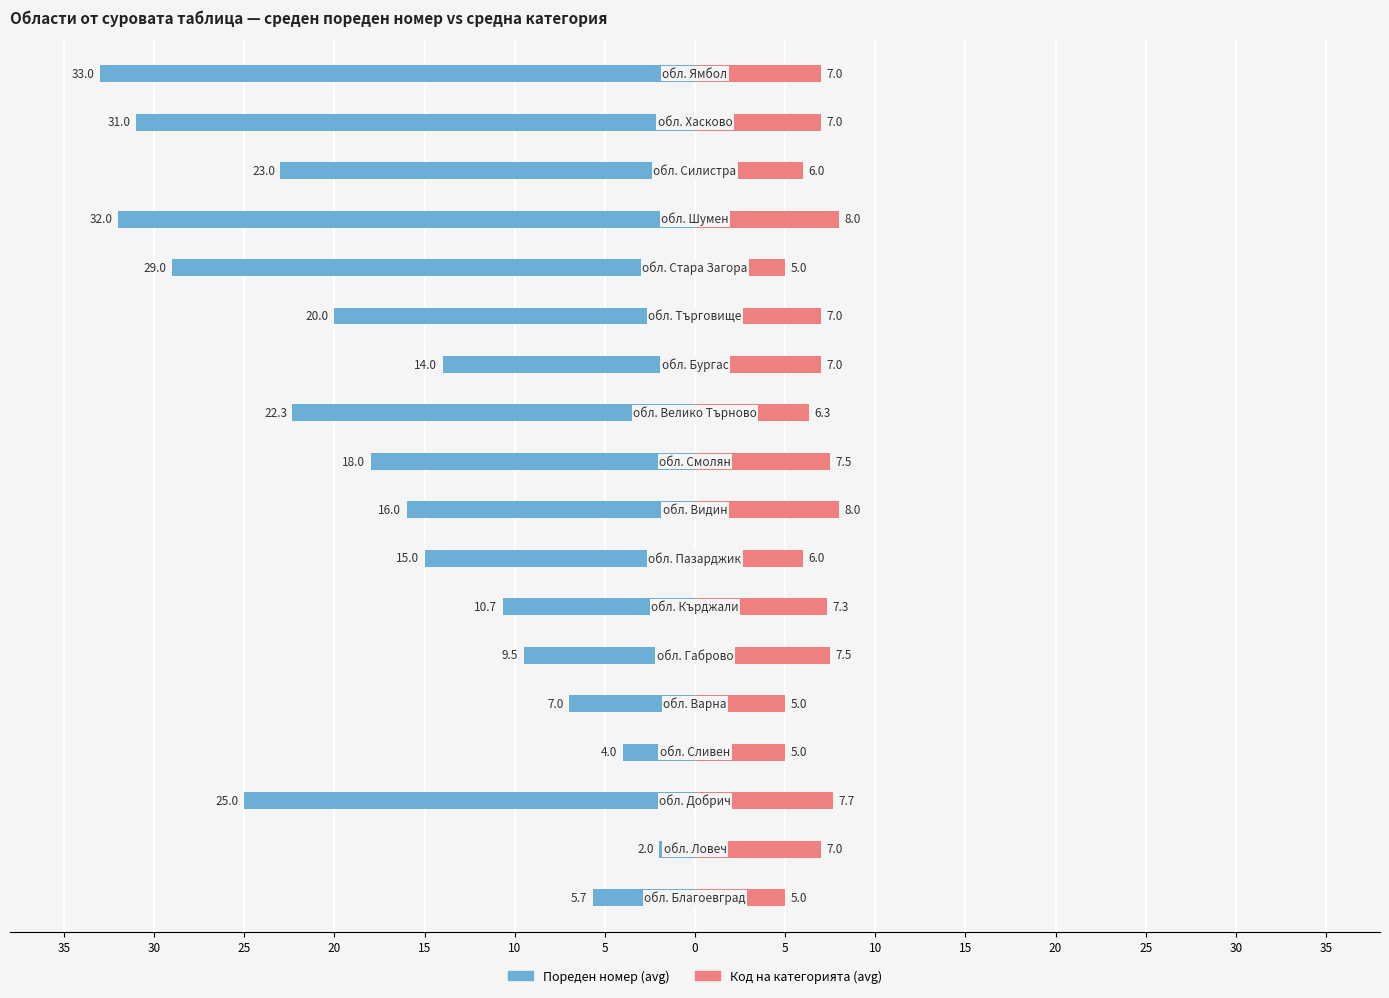

True or false: Код на категорията (avg) has a value of 10.6 at 16.

False